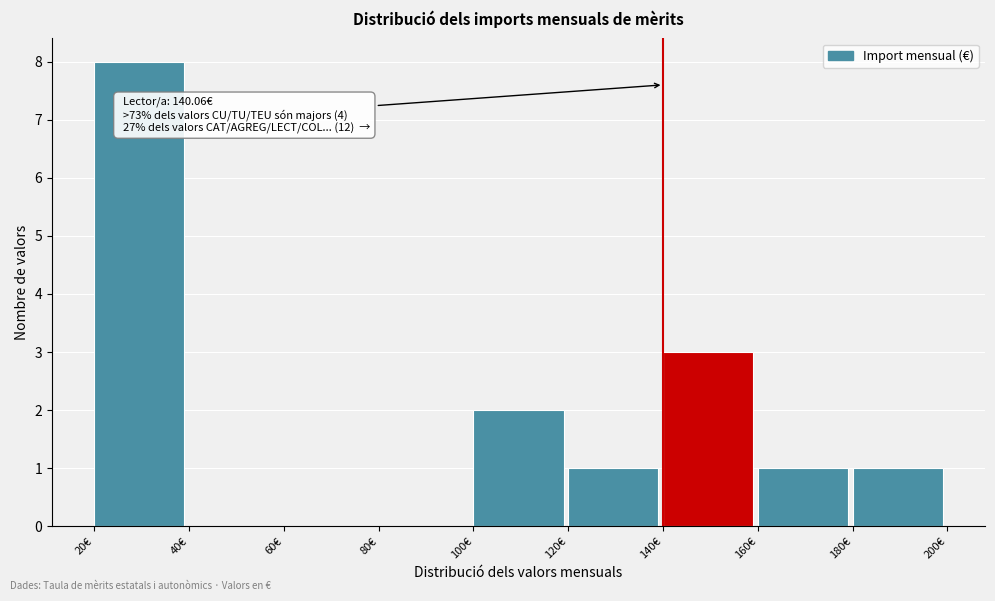

Which range on the x-axis has the tallest bar?

20 to 40